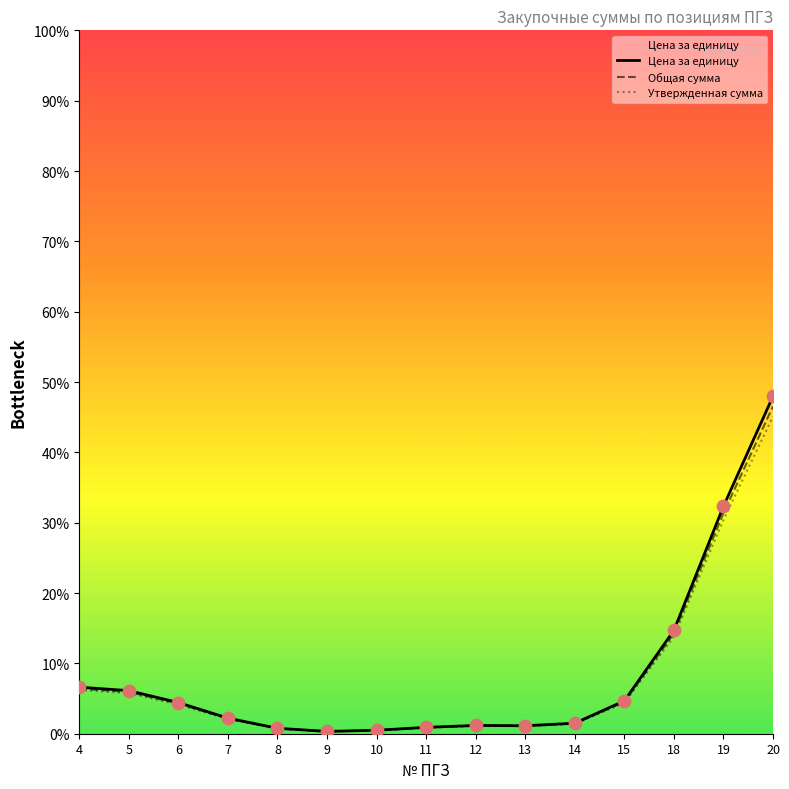

At which category is the sum across all series the highest?

20